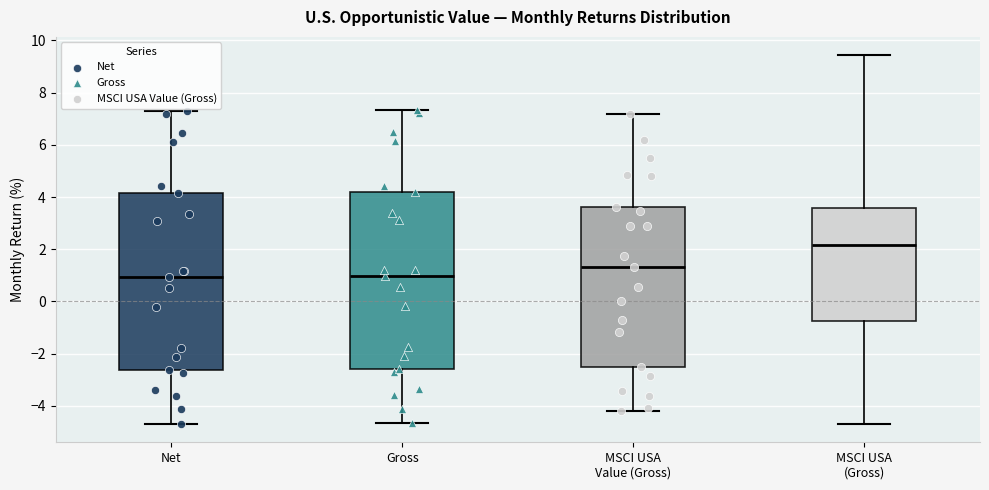

Which box's median line is the highest?

MSCI USA (Gross)